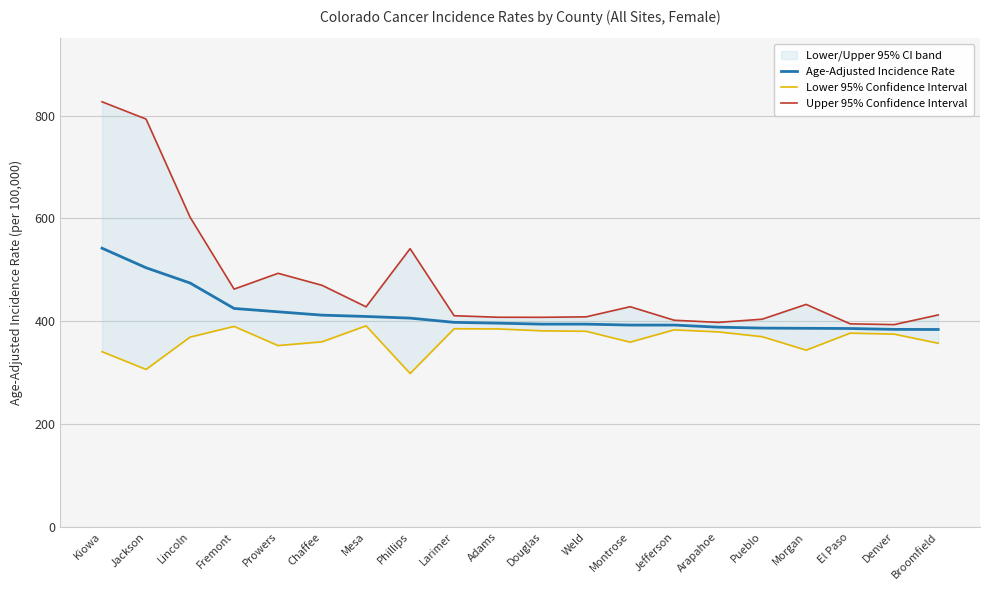

How many data points in Upper 95% Confidence Interval are above 427?

10